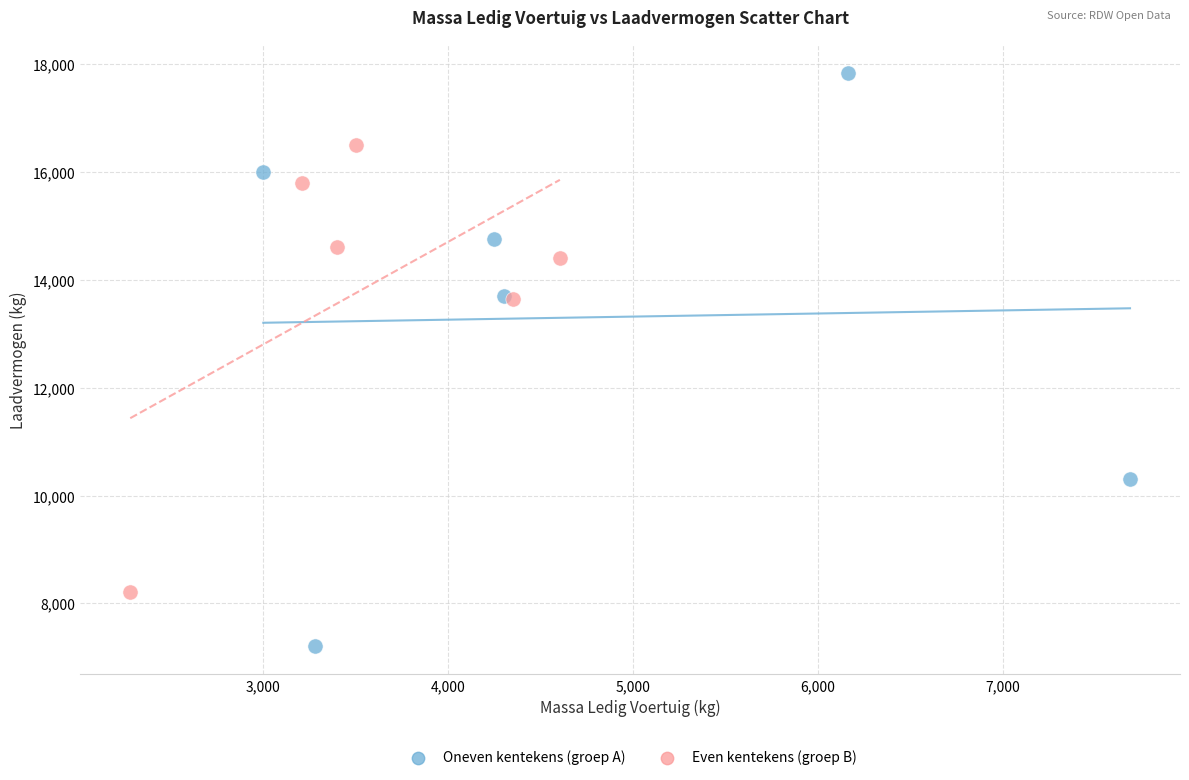

Which series has the largest Y range (max minus min)?

Oneven kentekens (groep A)